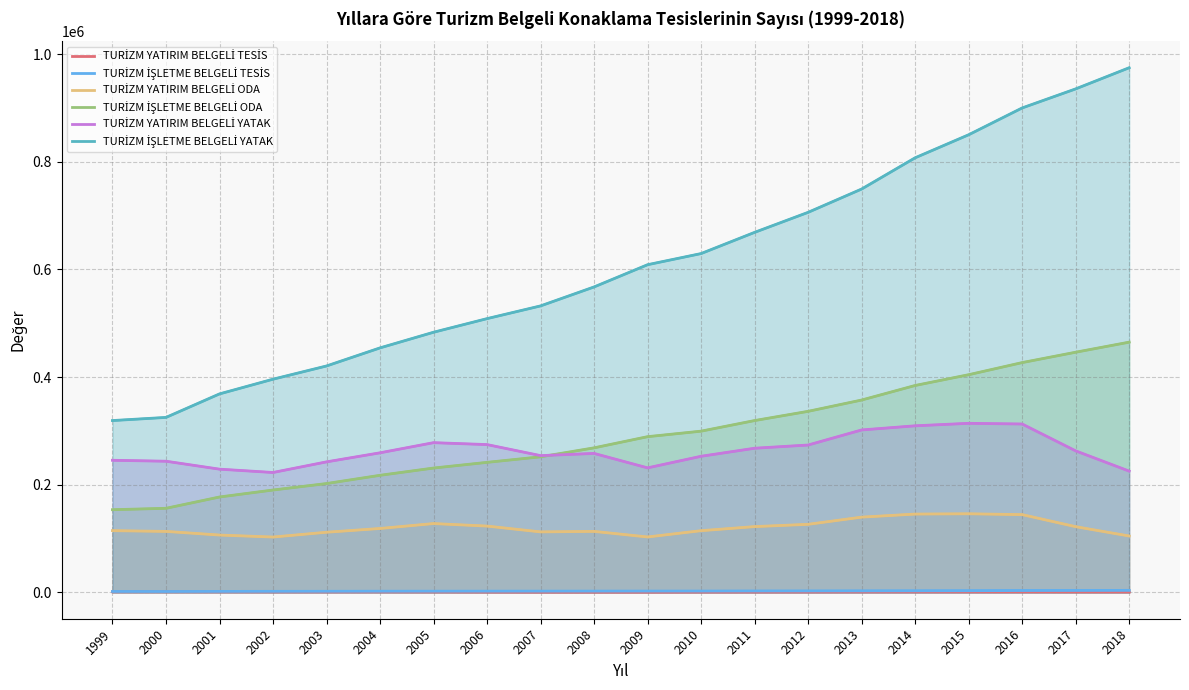

List the series in order of their peak value, lowest first.

TURİZM YATIRIM BELGELİ TESİS, TURİZM İŞLETME BELGELİ TESİS, TURİZM YATIRIM BELGELİ ODA, TURİZM YATIRIM BELGELİ YATAK, TURİZM İŞLETME BELGELİ ODA, TURİZM İŞLETME BELGELİ YATAK